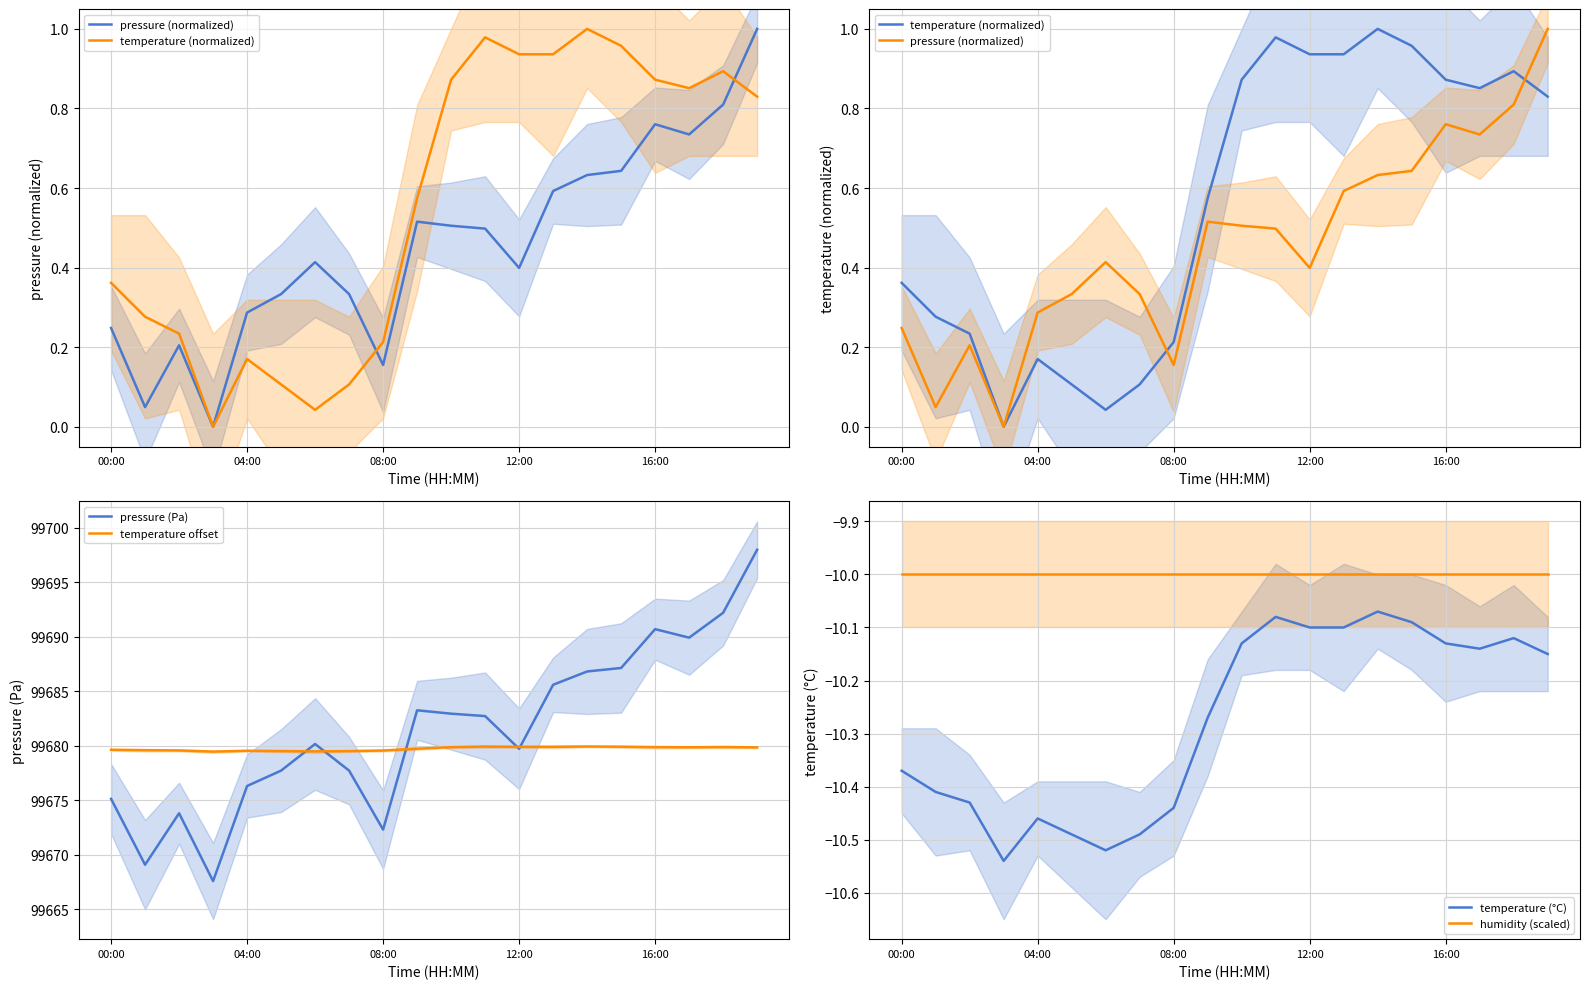

The temperature offset series shows 99679.6 at 00:00. True or false?

True